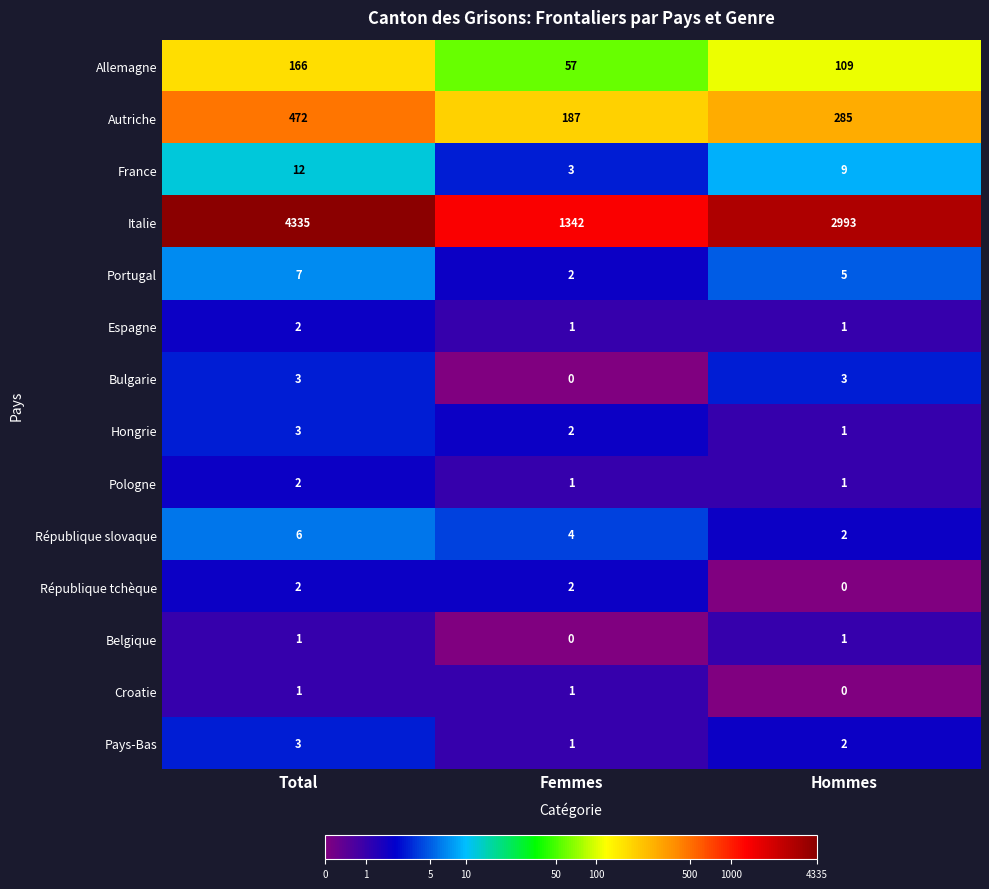

What is the difference between the maximum and minimum values in the Autriche series?

285